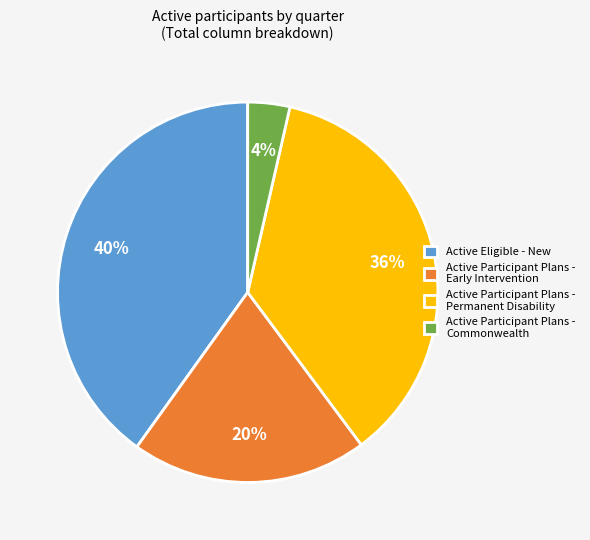

What is the largest slice in the pie chart?

Active Eligible - New